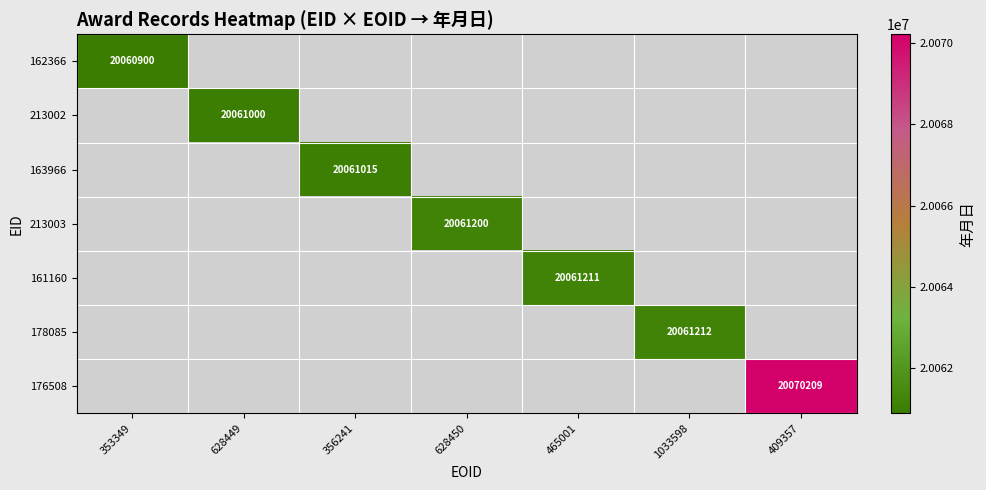

At 465001, list the series in order from smallest to largest.

162366, 213002, 163966, 213003, 161160, 178085, 176508